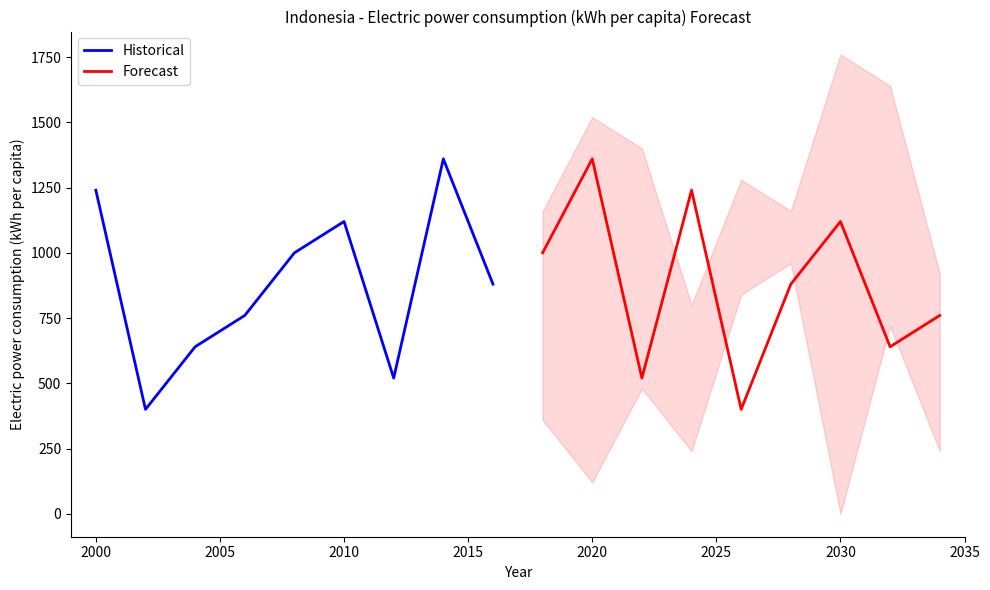

How many values in the Forecast series exceed 880?

4